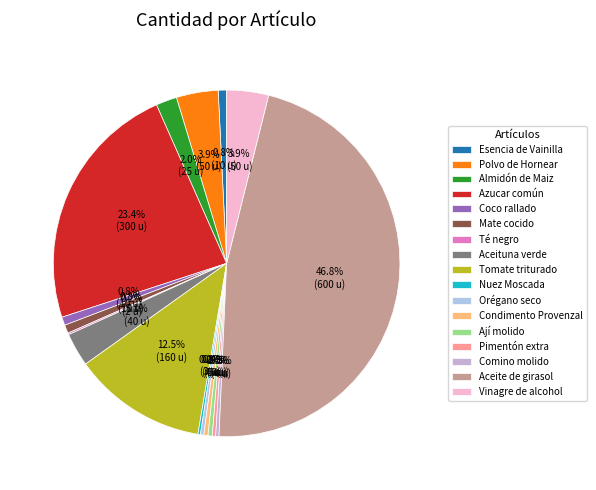

Approximately how many times larger is the value at Aceituna verde compared to Aceite de girasol?

0.1